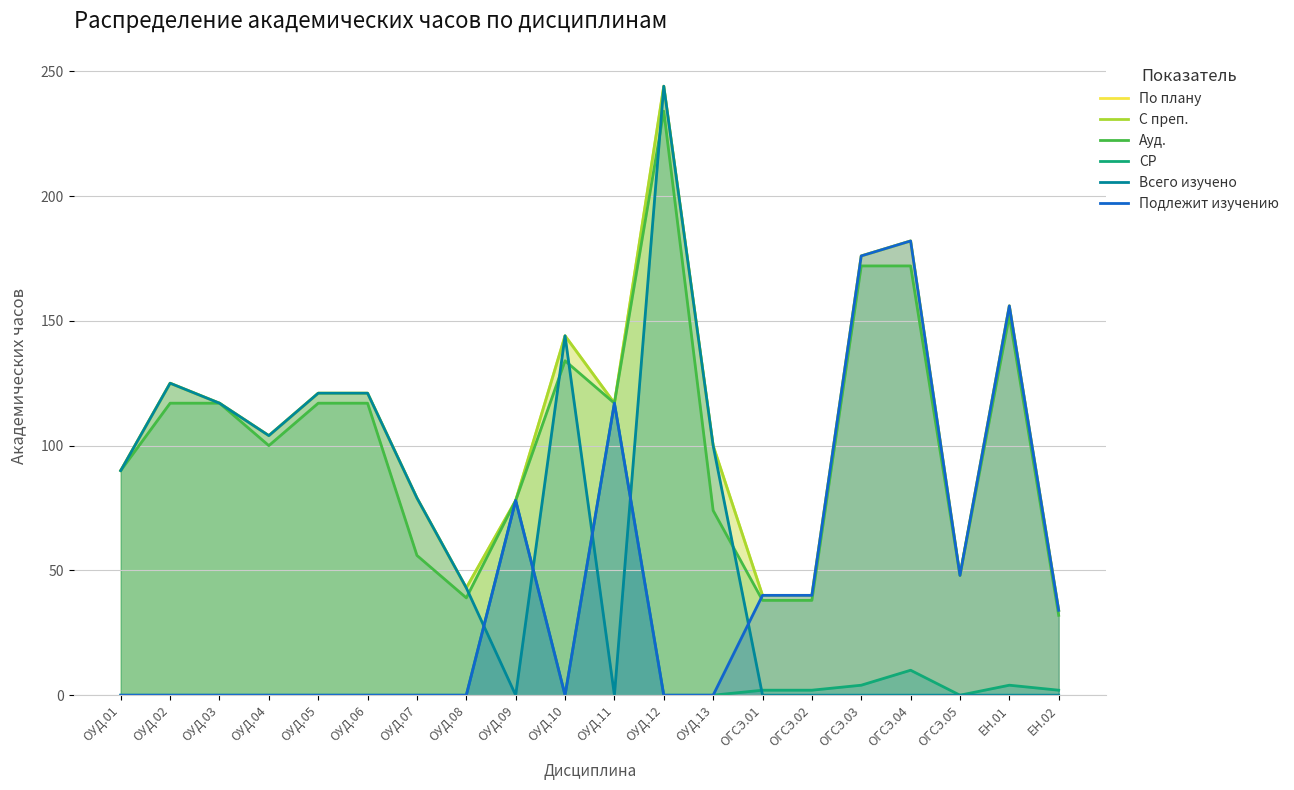

Where is the first local minimum for По плану?

ОУД.04